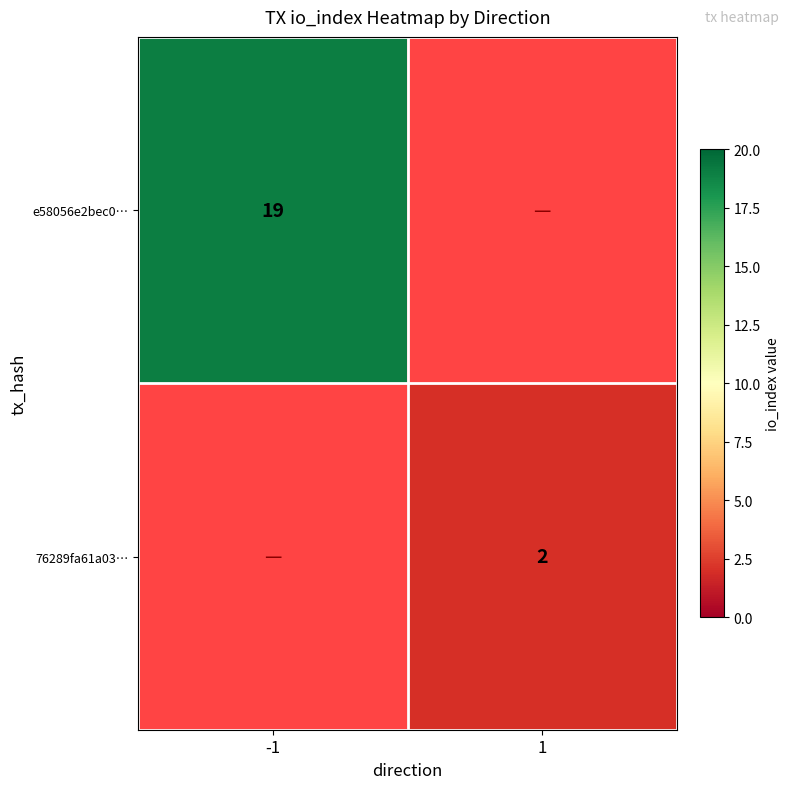

Which category has the lowest value across all series?

1